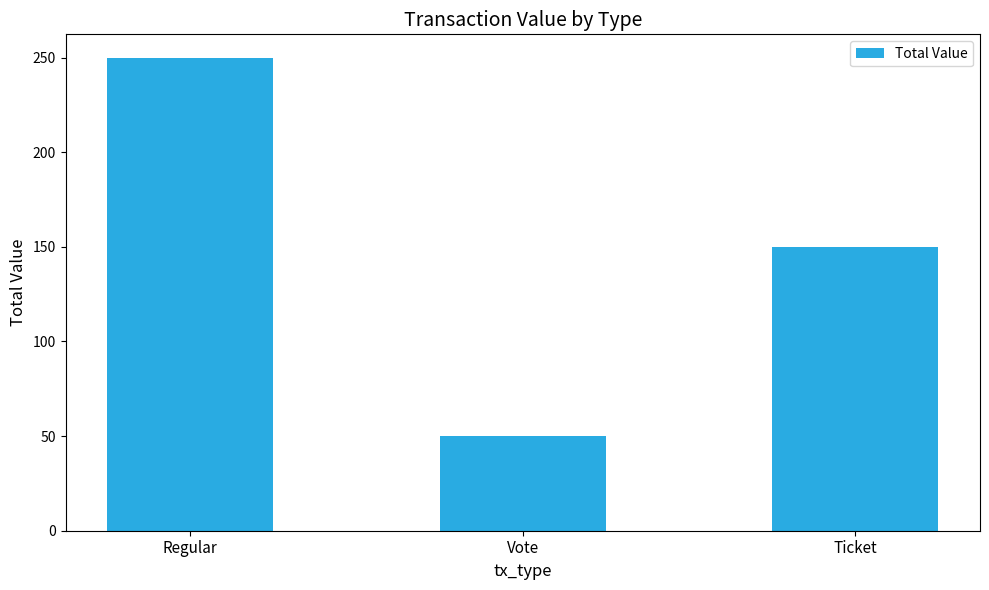

What is the change in value from Vote to Ticket?

+99.4